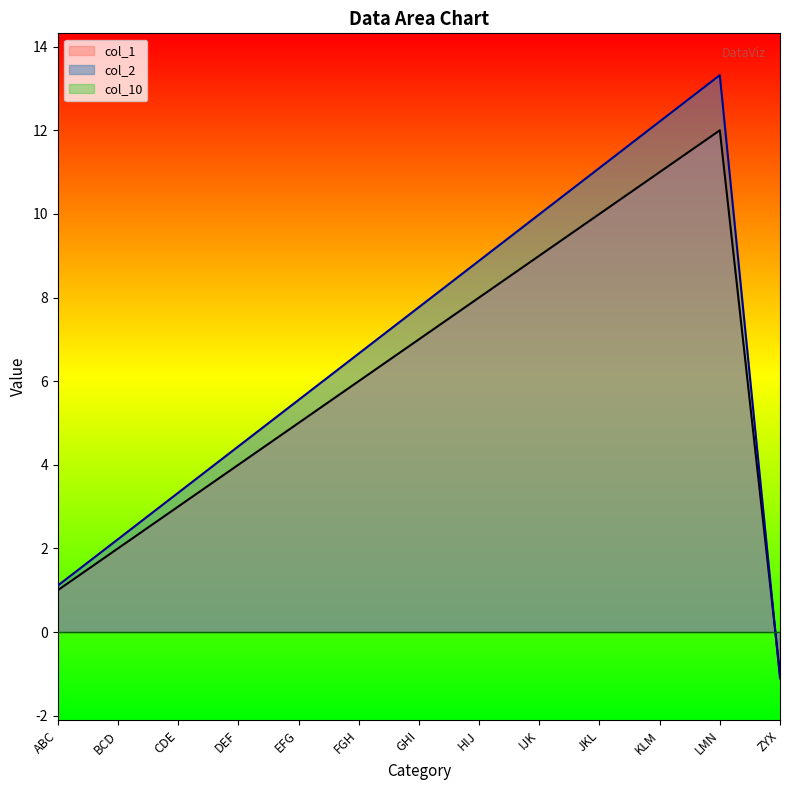

What is the spread (max minus min) of values at CDE?

3.3